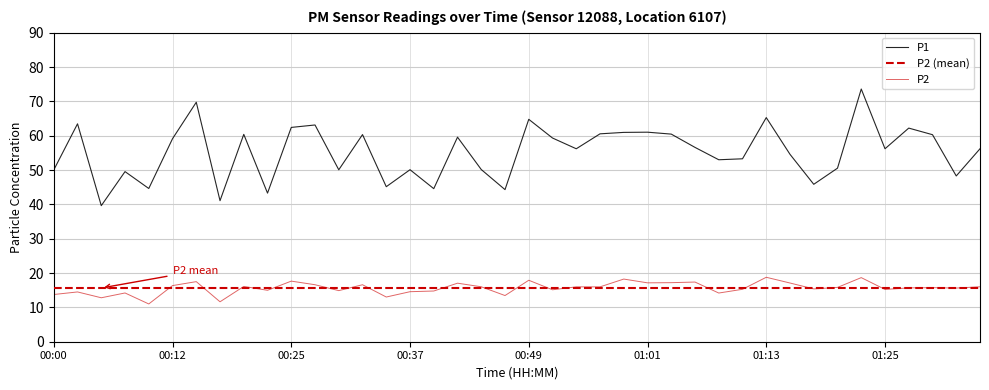

Is this an area chart (filled region under the line)?

No